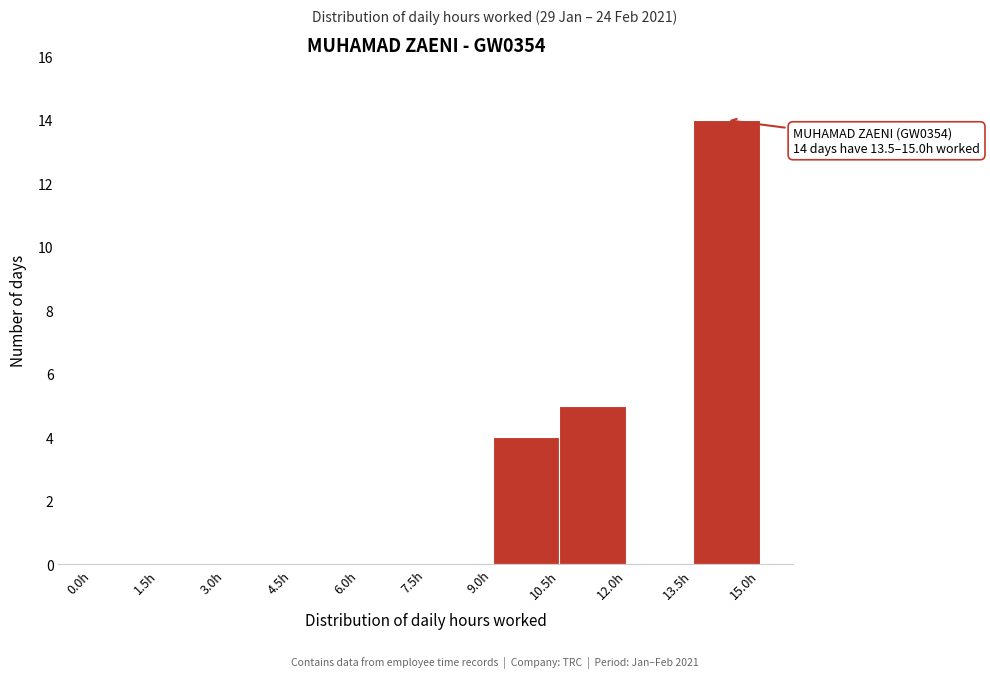

Over which range of the x-axis is the bar tallest?

13.5 to 15.0